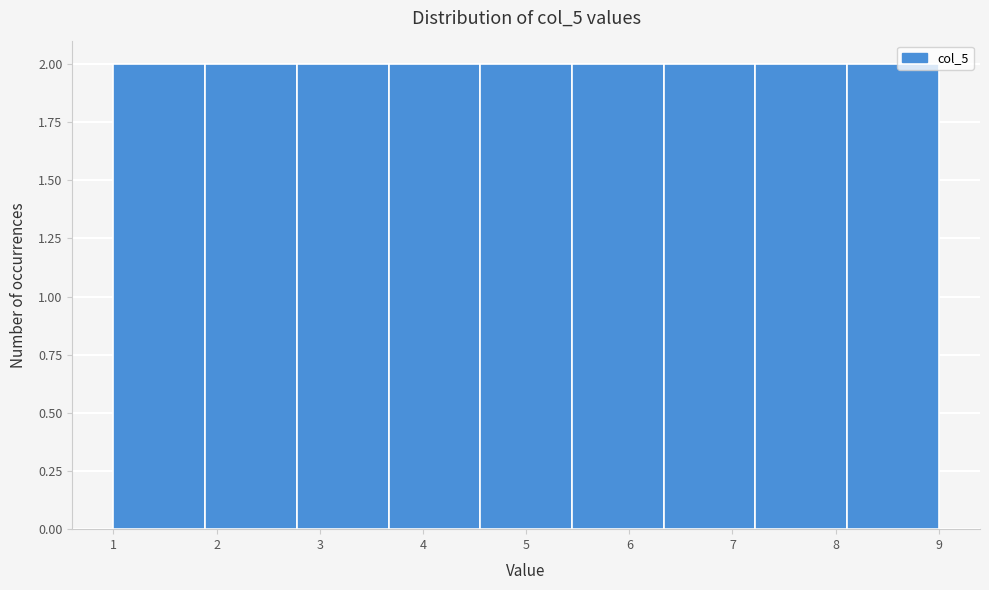

Reading left to right, list every bar in this chart as the range it spans on the x-axis followed by its height. Neither the bar edges nor the heights are printed on the chart, so give them approximately, as read against the axes.

1.0 to 1.9: 2
1.9 to 2.8: 2
2.8 to 3.7: 2
3.7 to 4.6: 2
4.6 to 5.4: 2
5.4 to 6.3: 2
6.3 to 7.2: 2
7.2 to 8.1: 2
8.1 to 9.0: 2